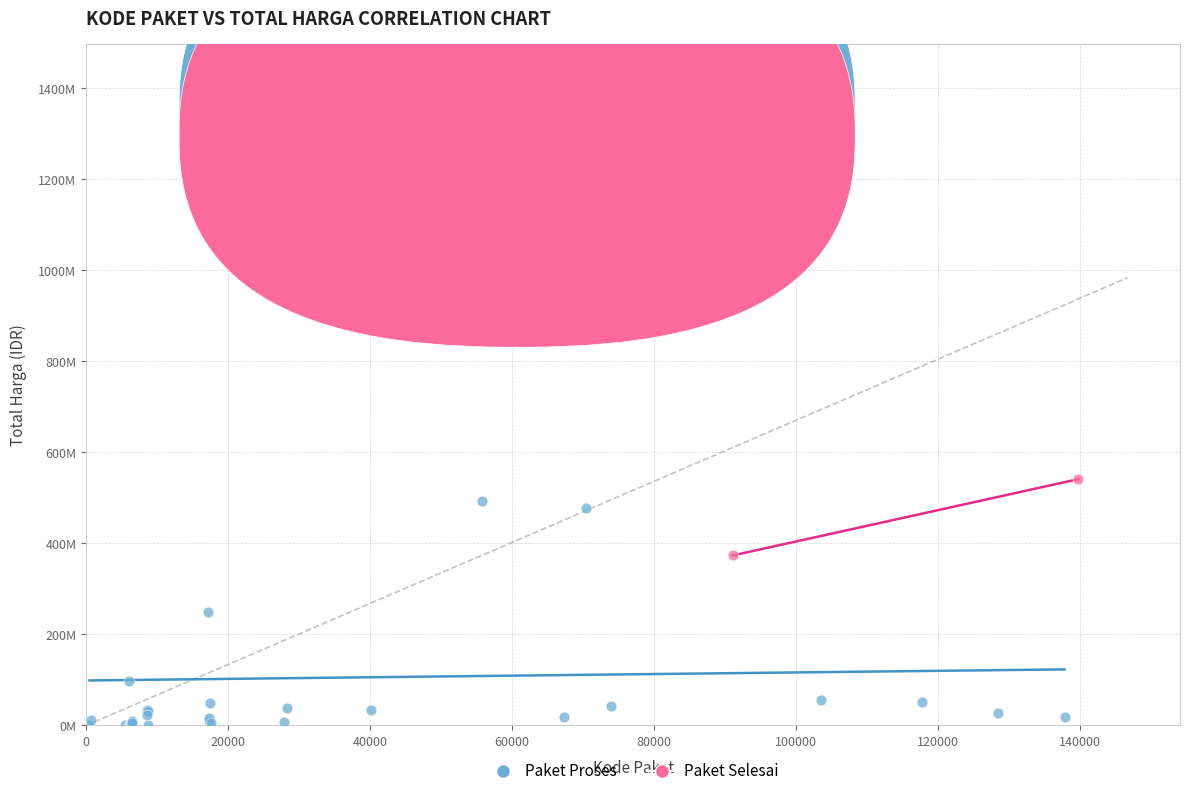

What are all the series names shown in the legend?

Paket Proses, Paket Selesai